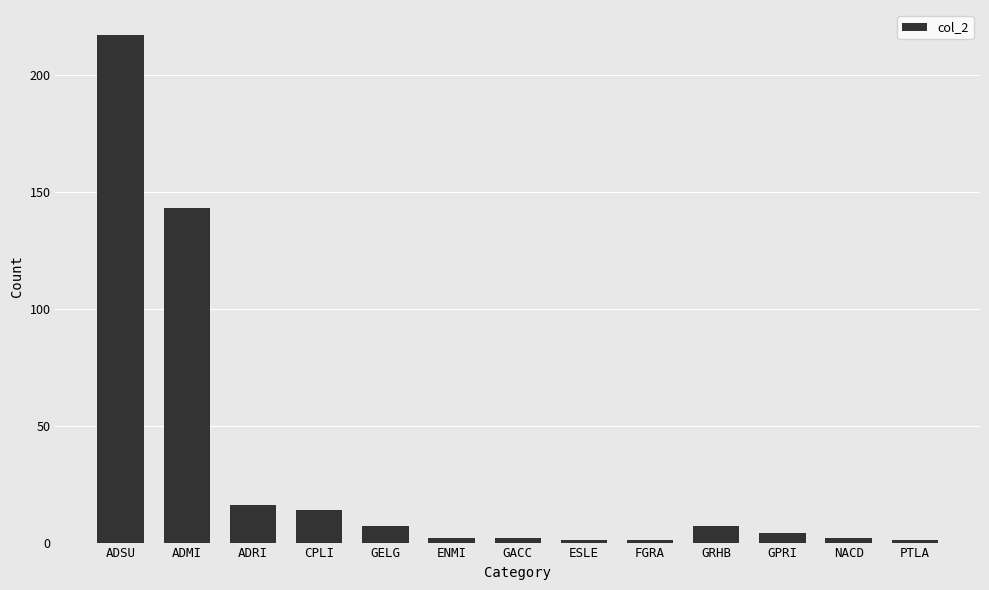

True or false: the data shows 7 at ADRI.

False